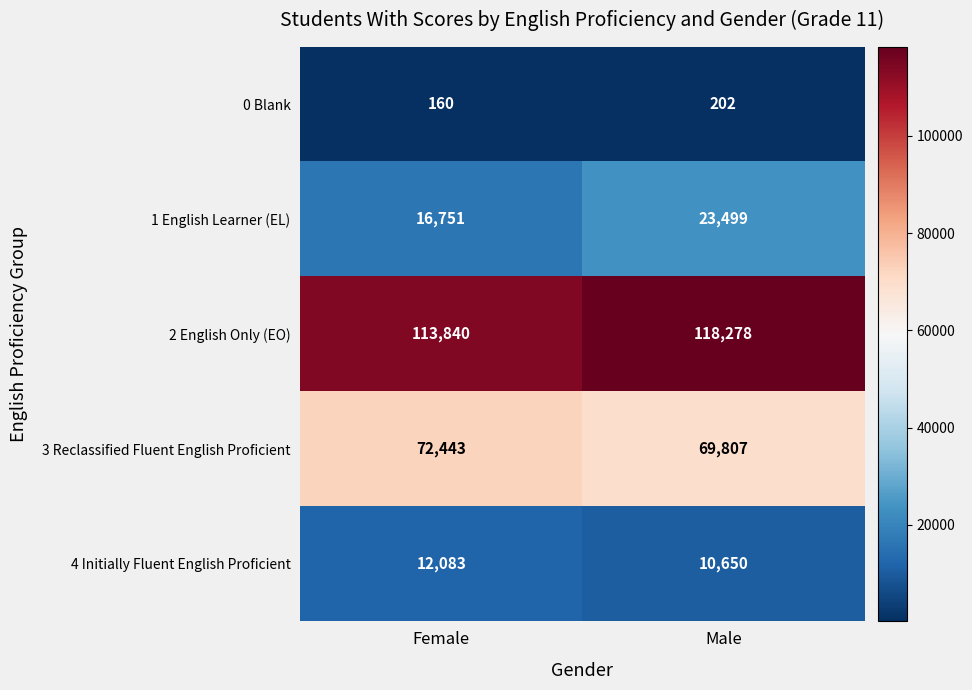

The value of 1 English Learner (EL) at Female is 27136. True or false?

False